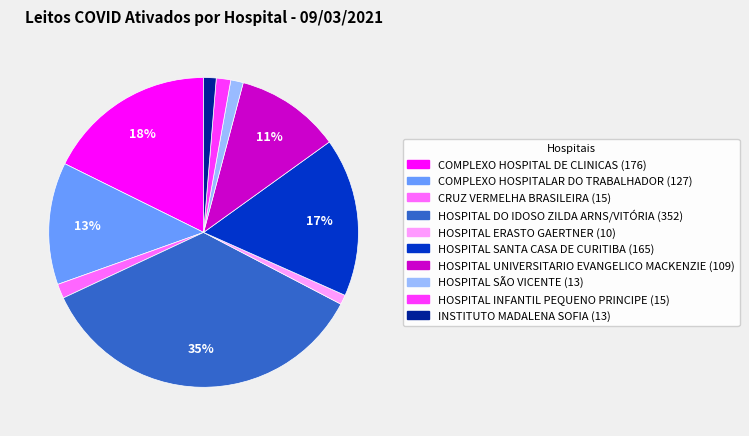

Does INSTITUTO MADALENA SOFIA account for over 50% of the chart?

No